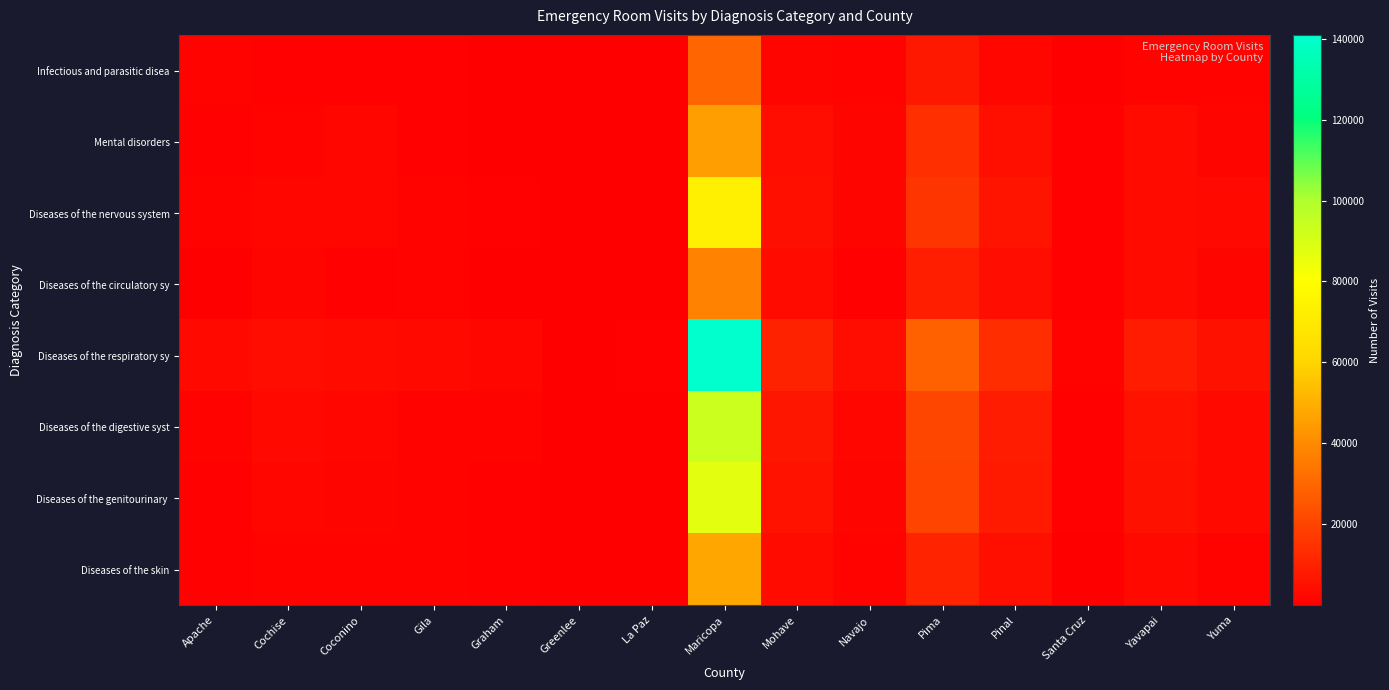

What is the minimum value shown in the chart?

33